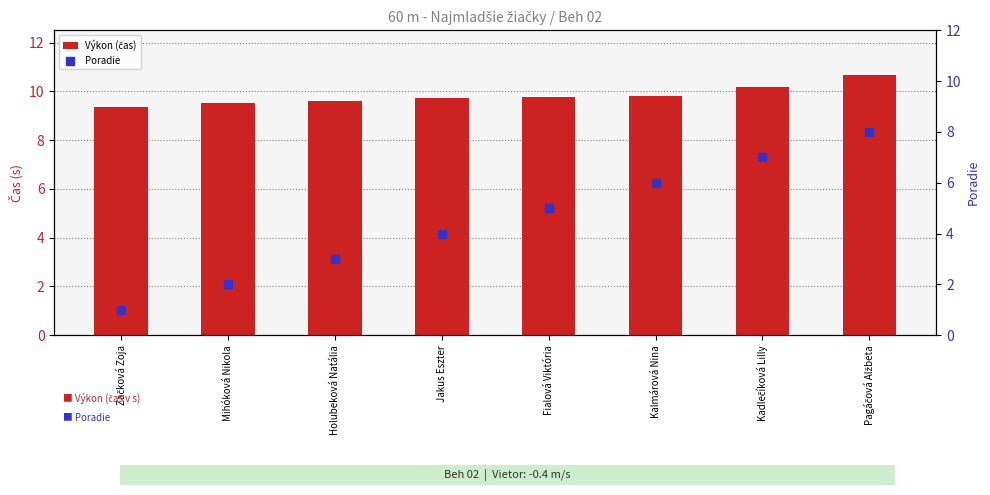

Is the value of Poradie at Fialová Viktória greater than the value of Výkon (čas) at Pagáčová Alžbeta?

No